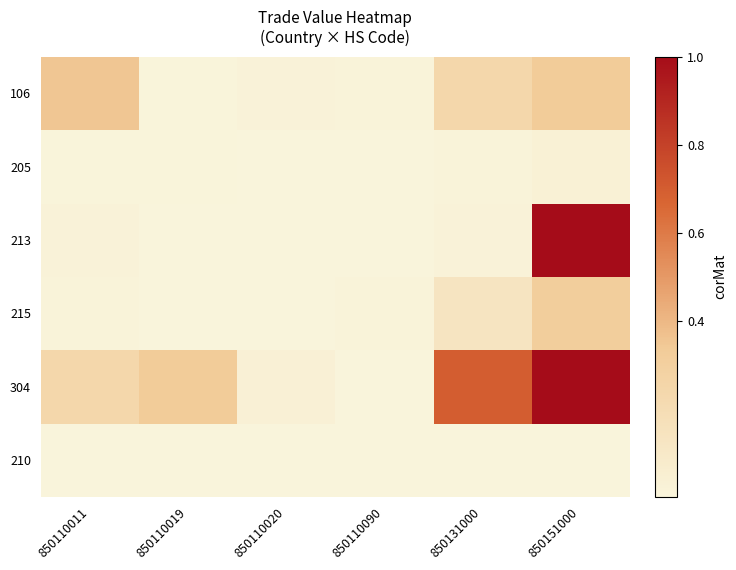

Reading right to left, extract all data points from this chart.

106: 850151000=0.3	850131000=0.2	850110090=0.0	850110020=0.0	850110019=0.0	850110011=0.4
205: 850151000=0.0	850131000=0.0	850110090=0.0	850110020=0.0	850110019=0.0	850110011=0.0
213: 850151000=1.0	850131000=0.0	850110090=0.0	850110020=0.0	850110019=0.0	850110011=0.0
215: 850151000=0.3	850131000=0.1	850110090=0.0	850110020=0.0	850110019=0.0	850110011=0.0
304: 850151000=1.0	850131000=0.7	850110090=0.0	850110020=0.0	850110019=0.3	850110011=0.2
210: 850151000=0.0	850131000=0.0	850110090=0.0	850110020=0.0	850110019=0.0	850110011=0.0